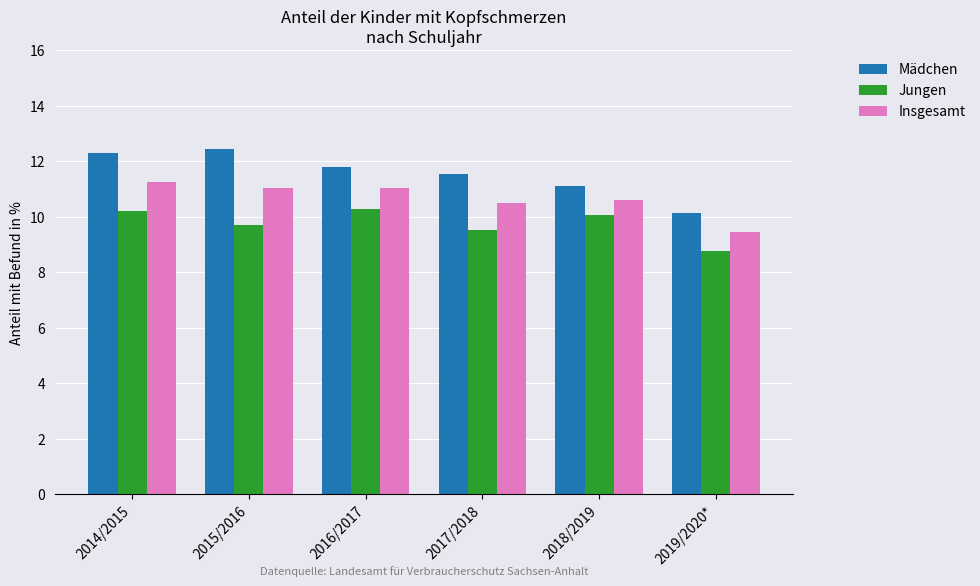

Which category has the lowest value in the Jungen series?

2019/2020*